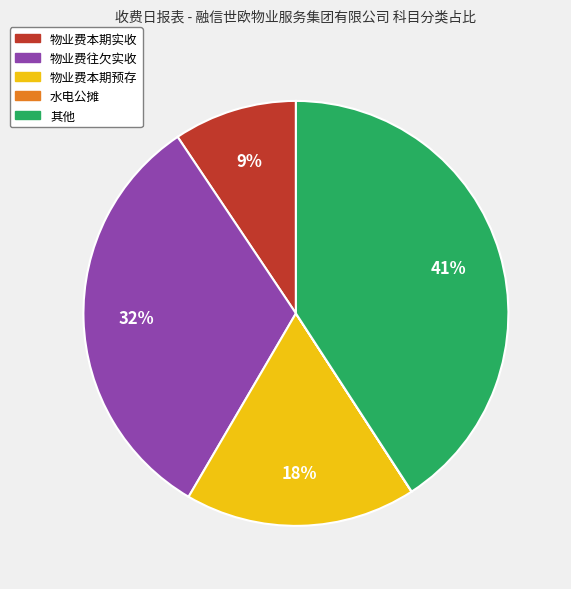

Which slice is the largest?

其他